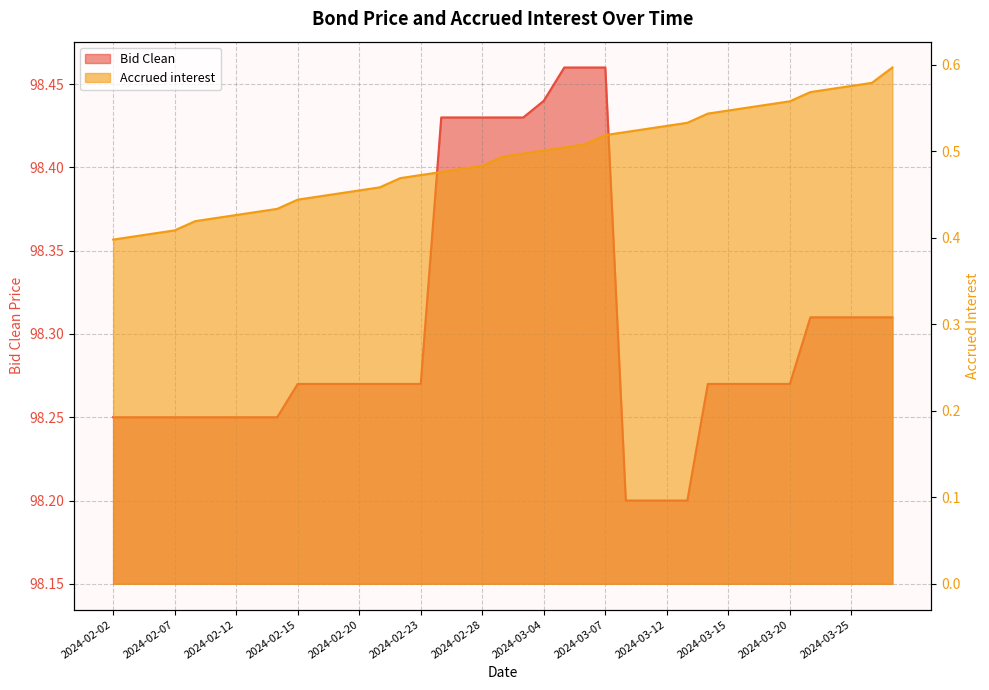

What is the minimum value shown in the chart?

0.4